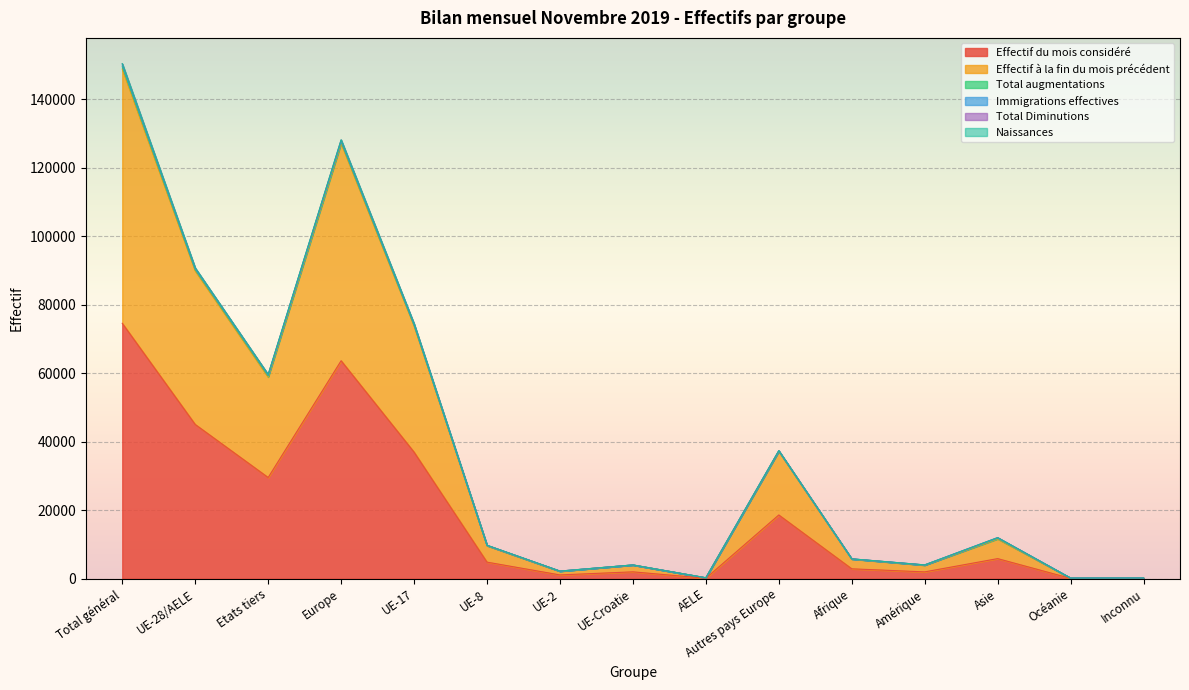

At which label does Naissances first exceed 9707?

Total général